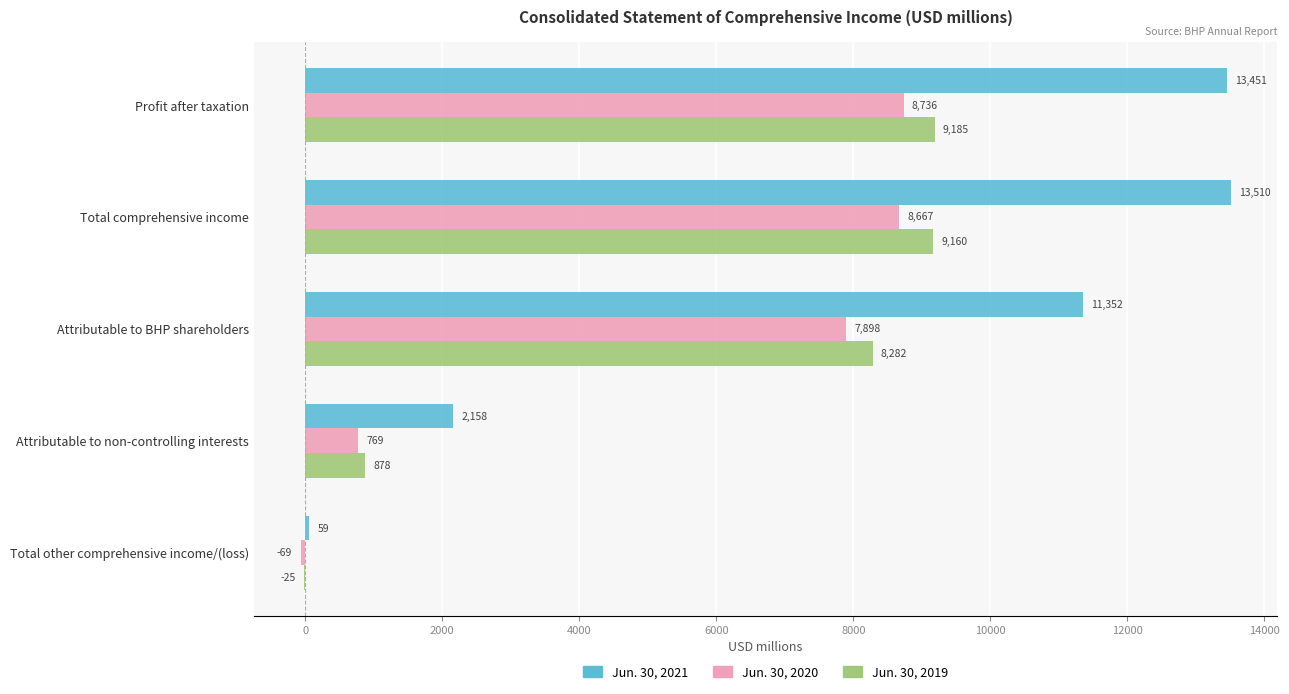

The Jun. 30, 2021 series shows 5304 at Attributable to BHP shareholders. True or false?

False